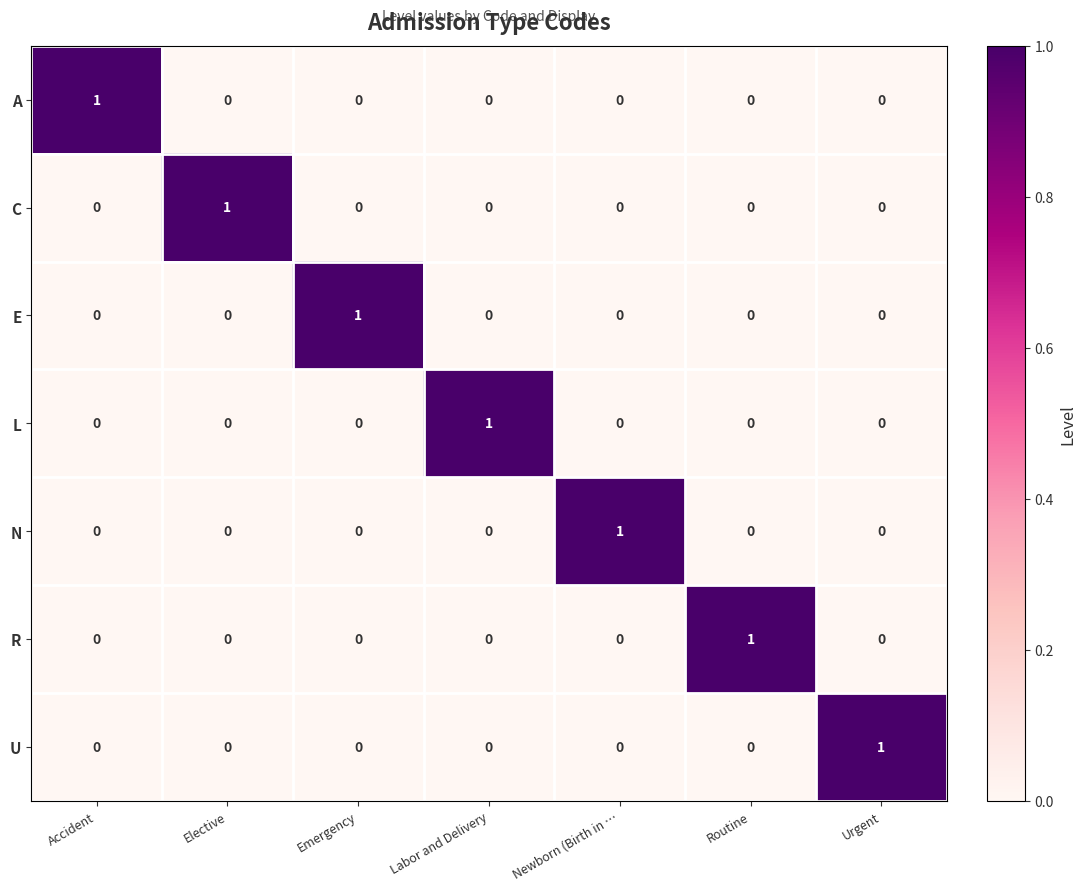

True or false: E has a value of 0 at Newborn (Birth in ….

True